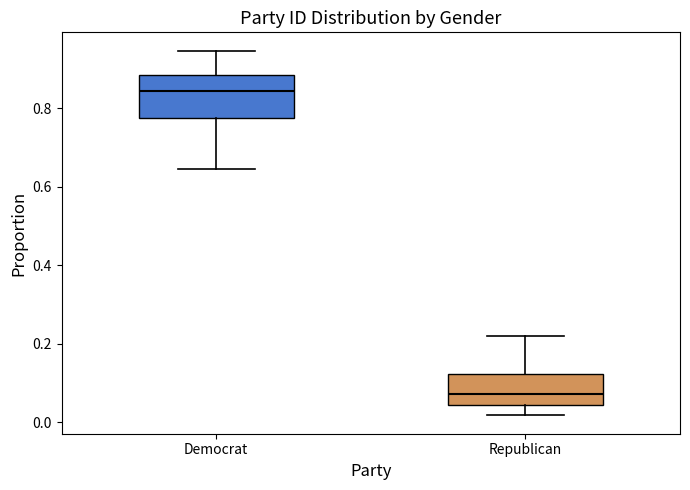

Reading left to right, transcribe this box plot: for each box, give where its median line is, the range the box spans, and where its two whiskers end, as read against the y-axis. The values are not printed on the chart, so give them approximately, as read against the axis.

Democrat: median 0.84, box 0.78 to 0.88, whiskers 0.64 to 0.94
Republican: median 0.08, box 0.04 to 0.12, whiskers 0.02 to 0.22